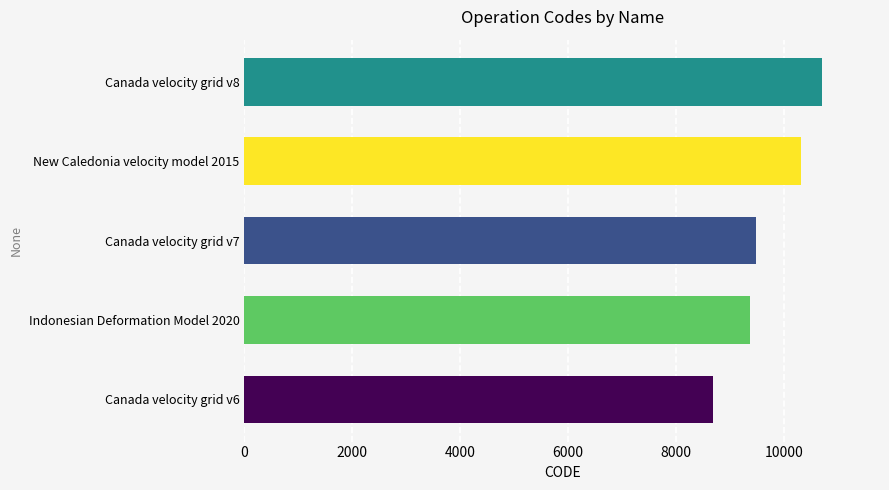

Reading bottom to top, extract all data points from this chart.

8676	9375	9483	10323	10707